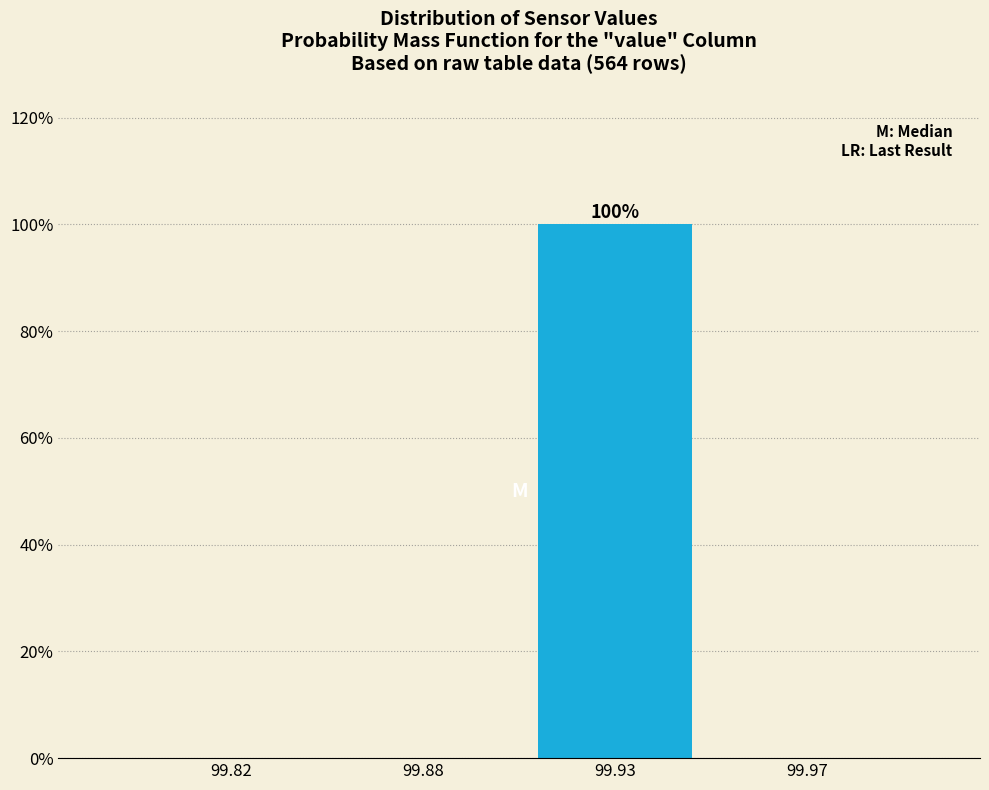

Reading right to left, what are all the values shown in this chart?

99.97=0	99.93=100	99.88=0	99.82=0